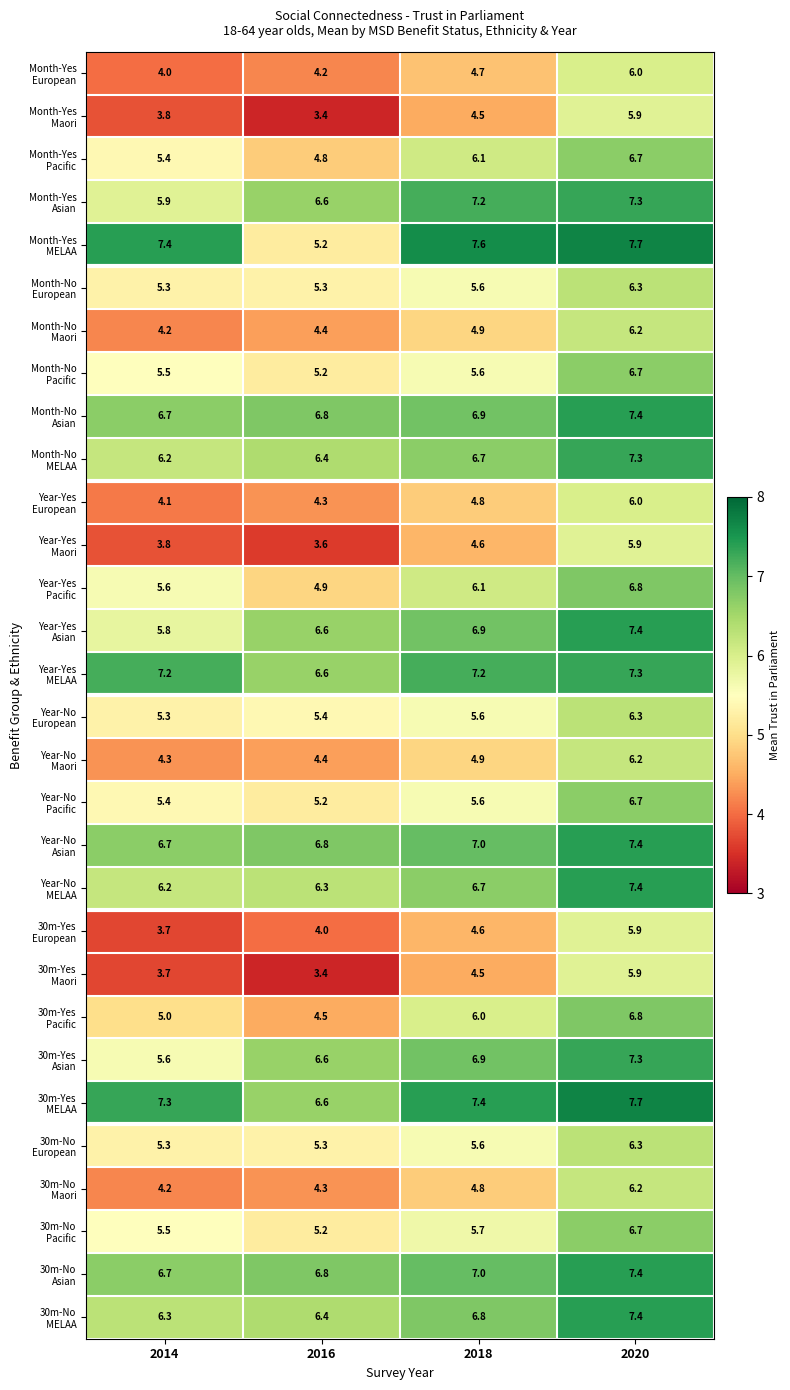

What is the spread (max minus min) of values at 2016?

3.4